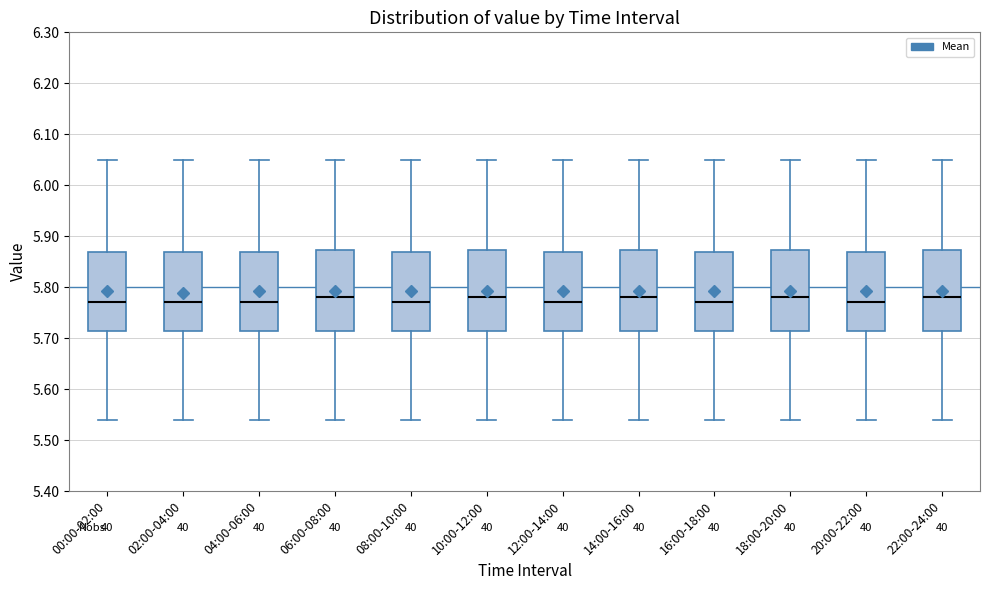

Where is the lower edge of the box for 06:00-08:00 on the y-axis? The values are not printed on the chart, so give them approximately, as read against the axis.

5.72